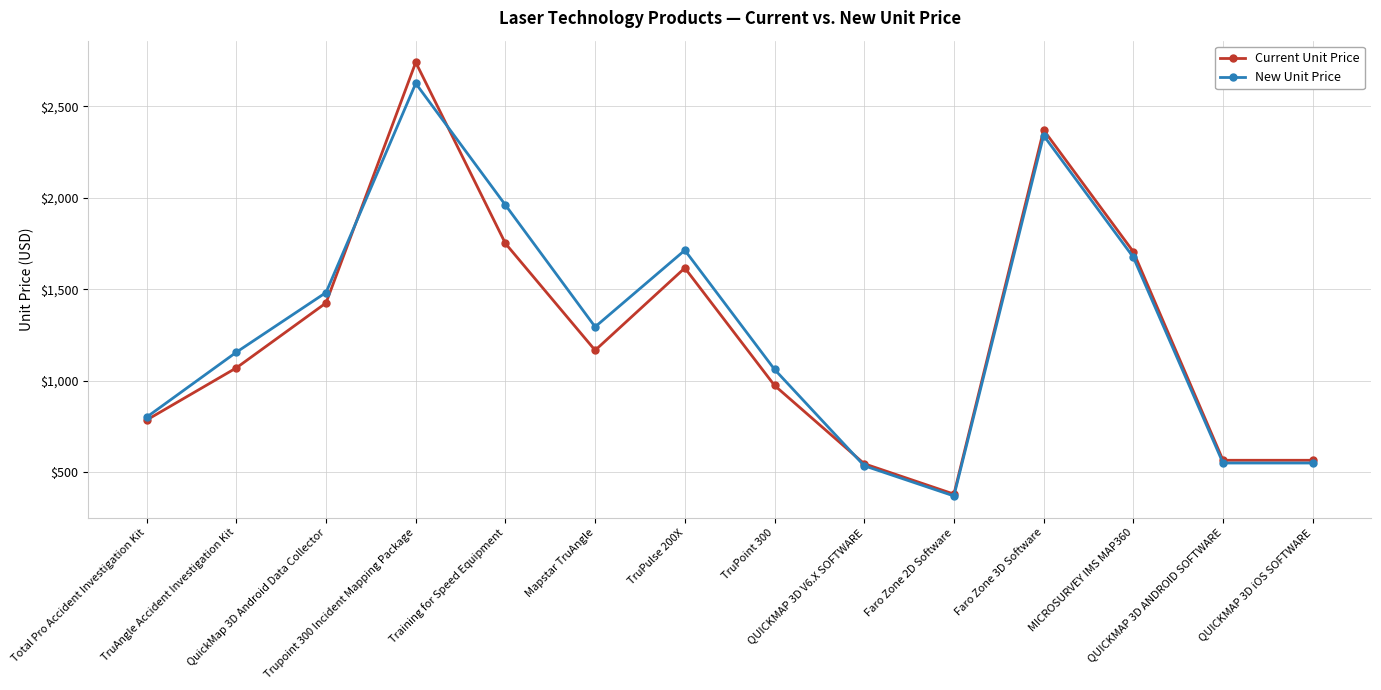

How many values in the Current Unit Price series are below 1166?

7